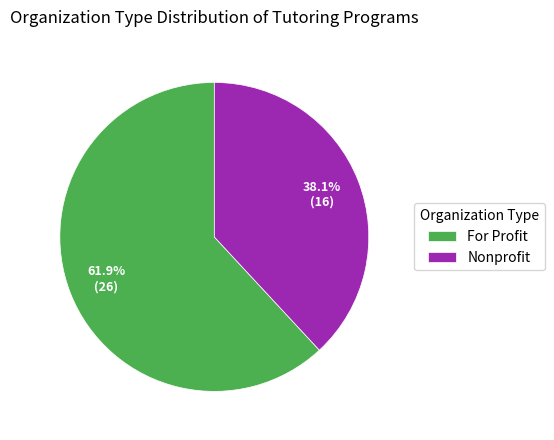

To the nearest percent, what is the difference between the largest and smallest slice percentages?

24%